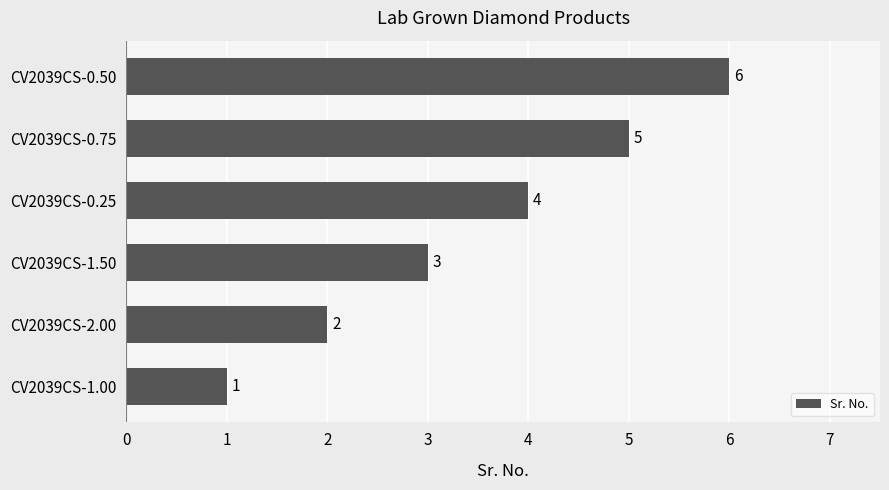

How many data points are less than 4?

3